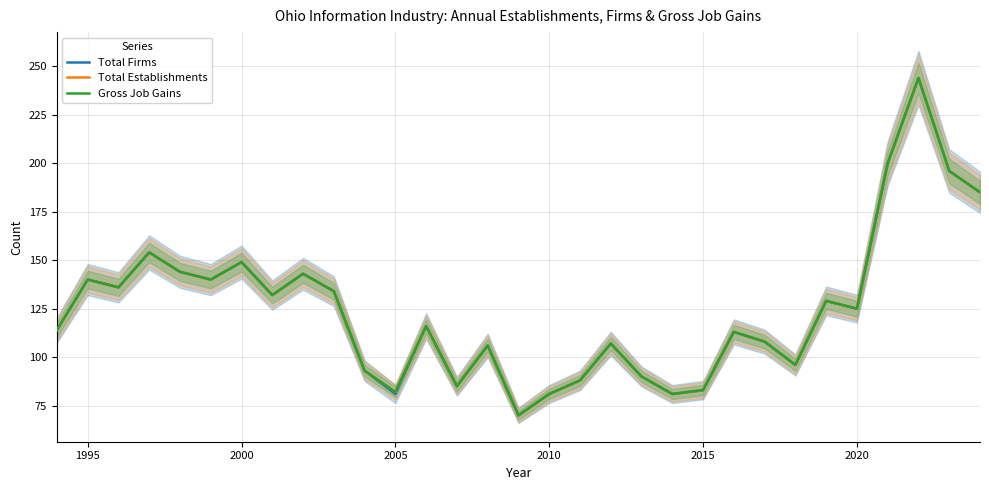

True or false: Gross Job Gains has a value of 244 at 28.

True